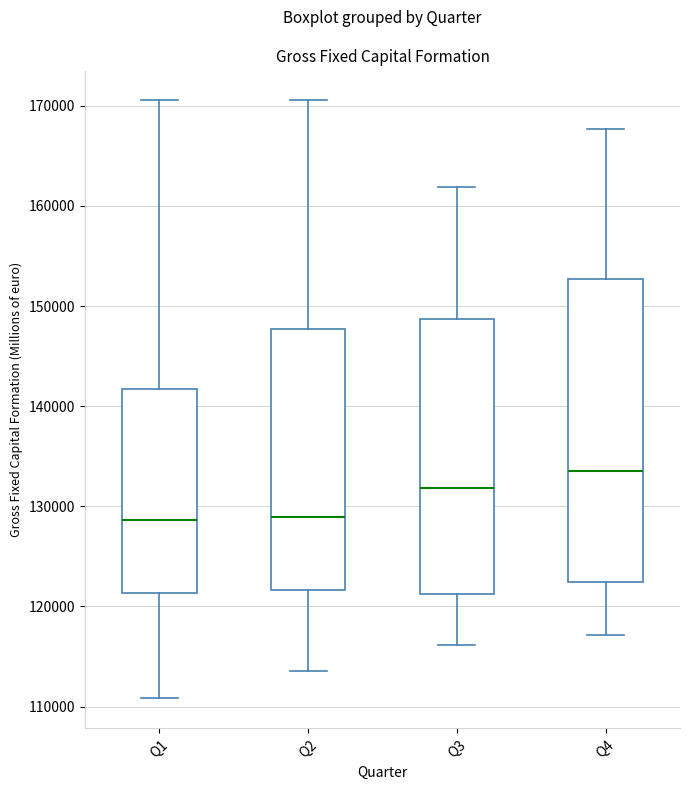

Reading left to right, transcribe this box plot: for each box, give where its median line is, the range the box spans, and where its two whiskers end, as read against the y-axis. The values are not printed on the chart, so give them approximately, as read against the axis.

Q1: median 129000, box 121000 to 142000, whiskers 111000 to 171000
Q2: median 129000, box 122000 to 148000, whiskers 114000 to 171000
Q3: median 132000, box 121000 to 149000, whiskers 116000 to 162000
Q4: median 134000, box 122000 to 153000, whiskers 117000 to 168000